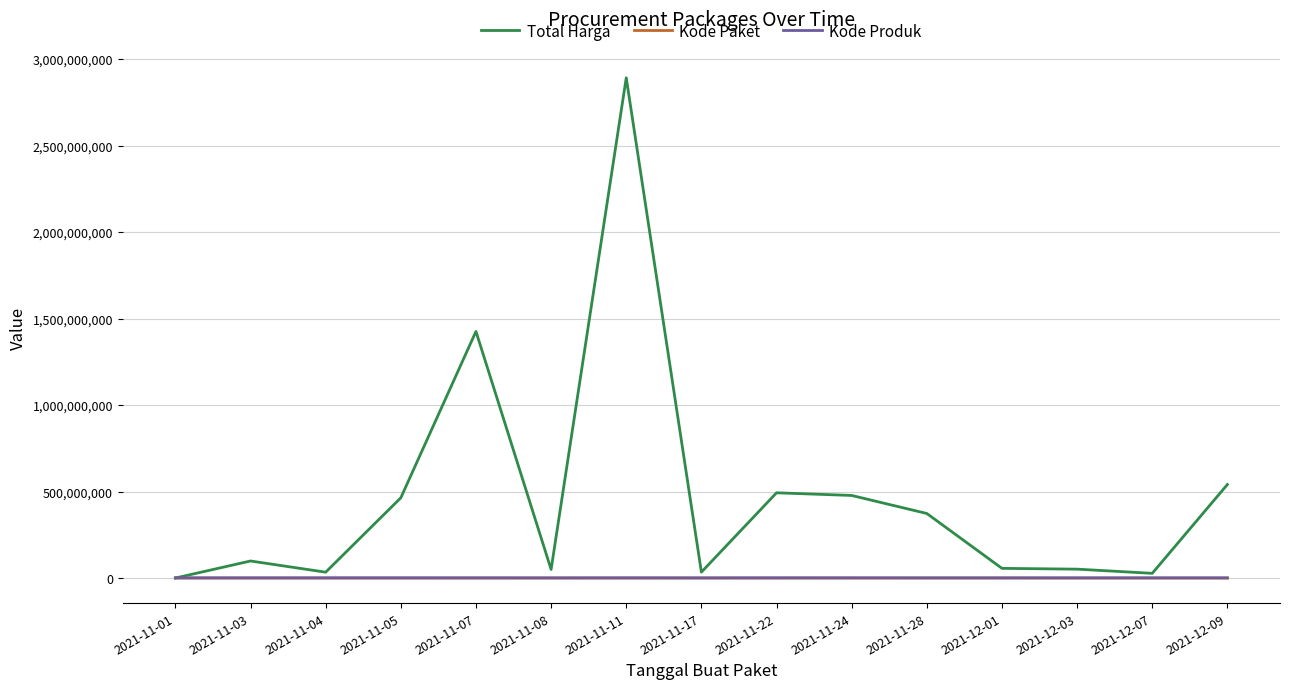

At which category does the chart reach its peak across all series?

2021-11-11